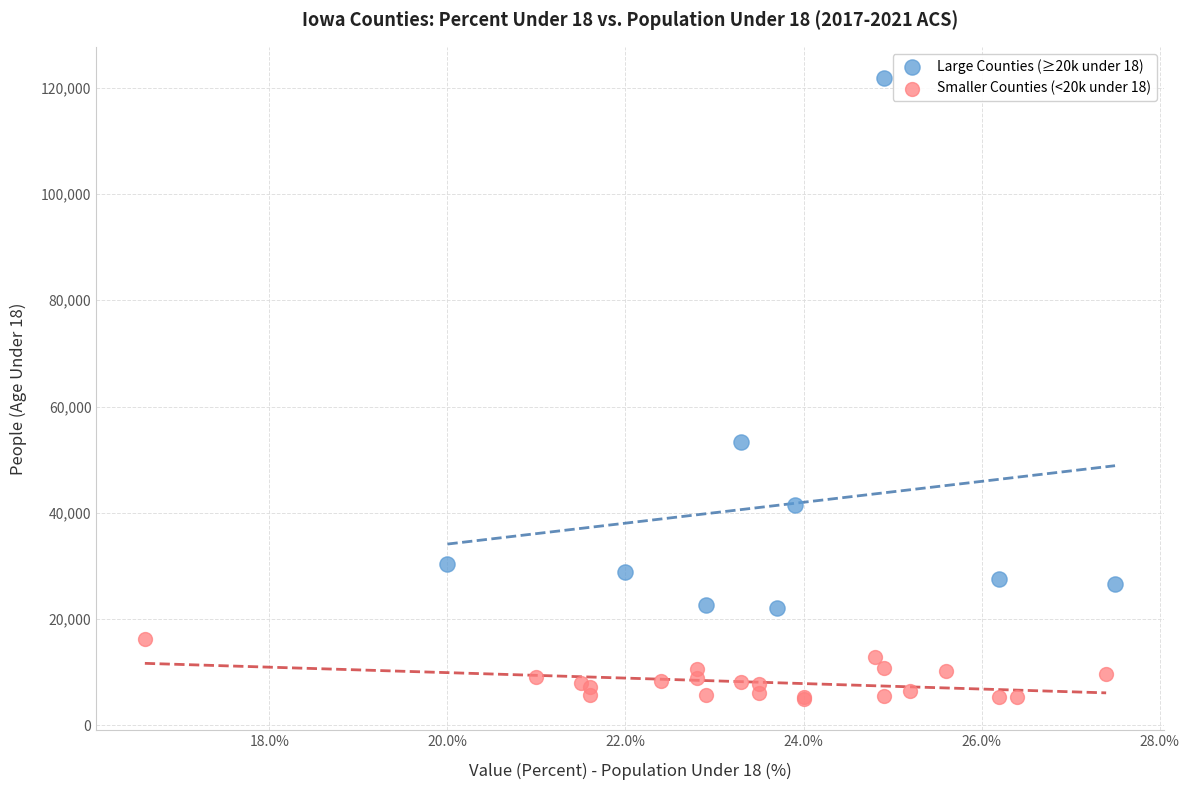

Which series has the widest spread of Y values?

Large Counties (≥20k under 18)